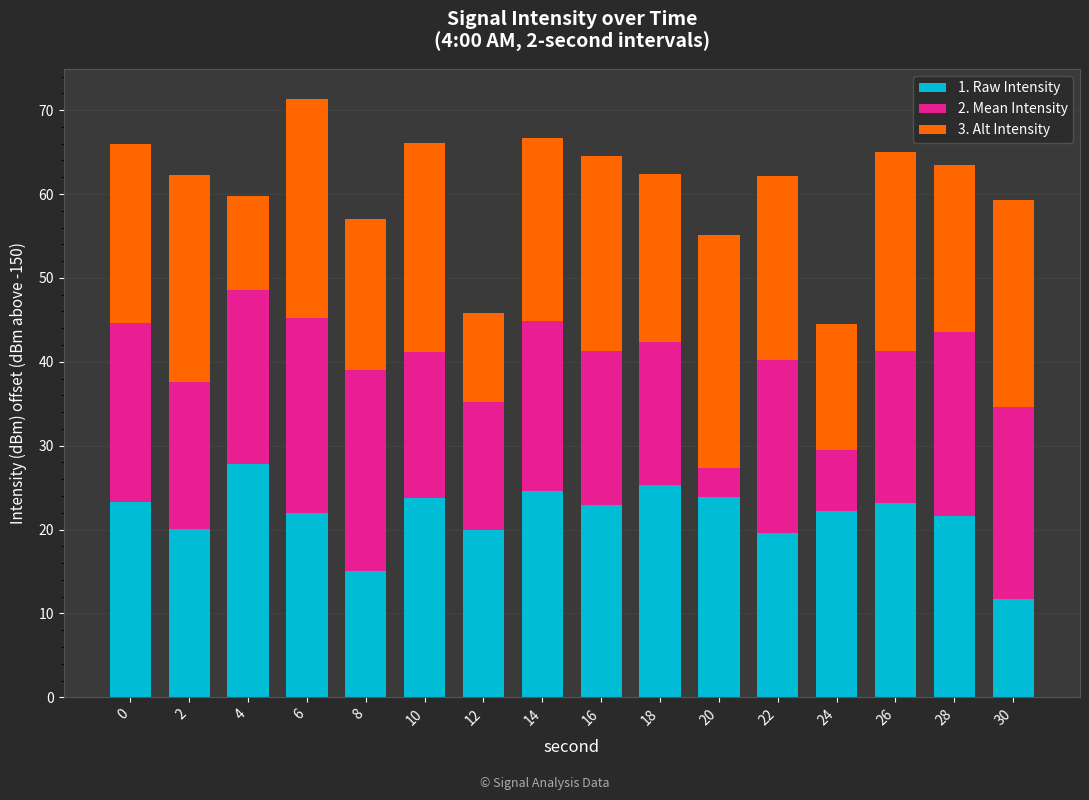

What is the difference between the 1. Raw Intensity values at 6 and 8?

6.9